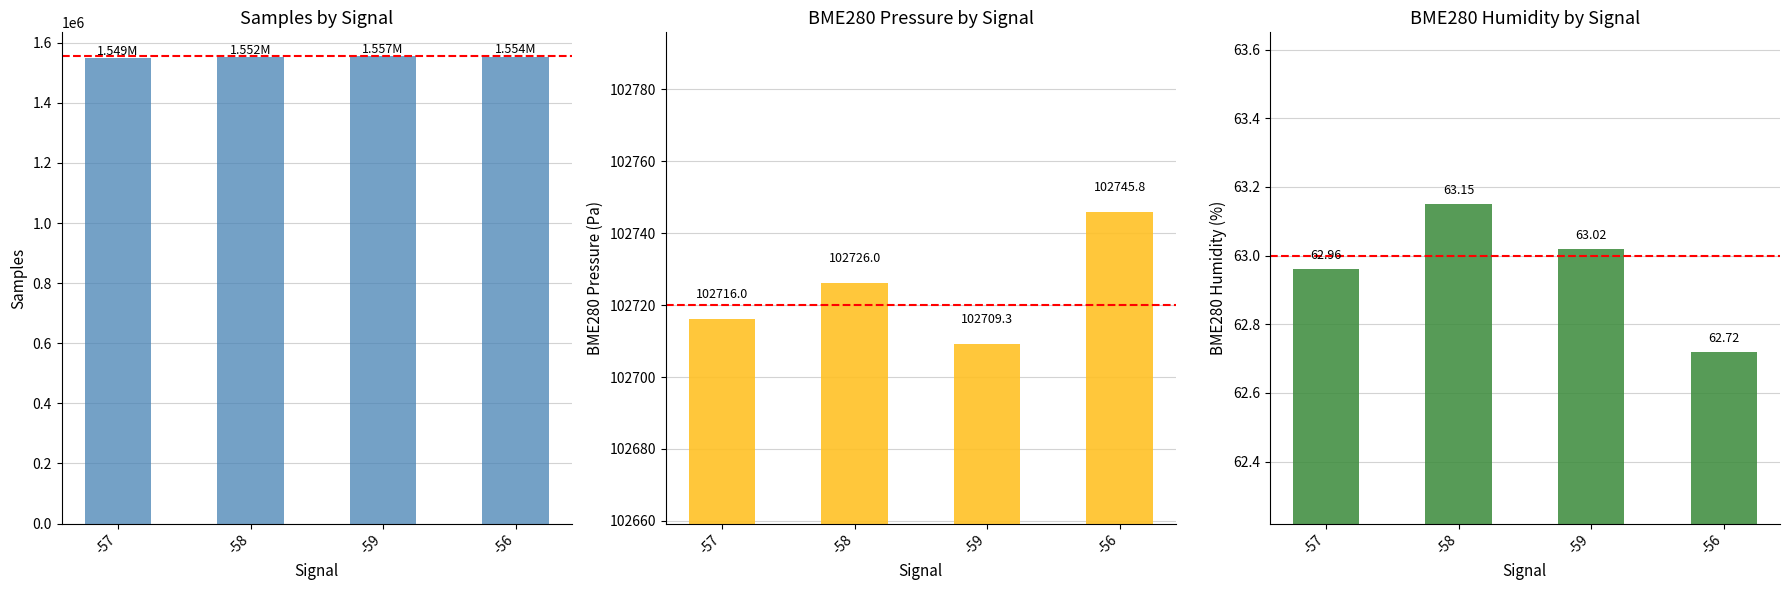

What is the difference between the highest and lowest values at -59?

1557008.0